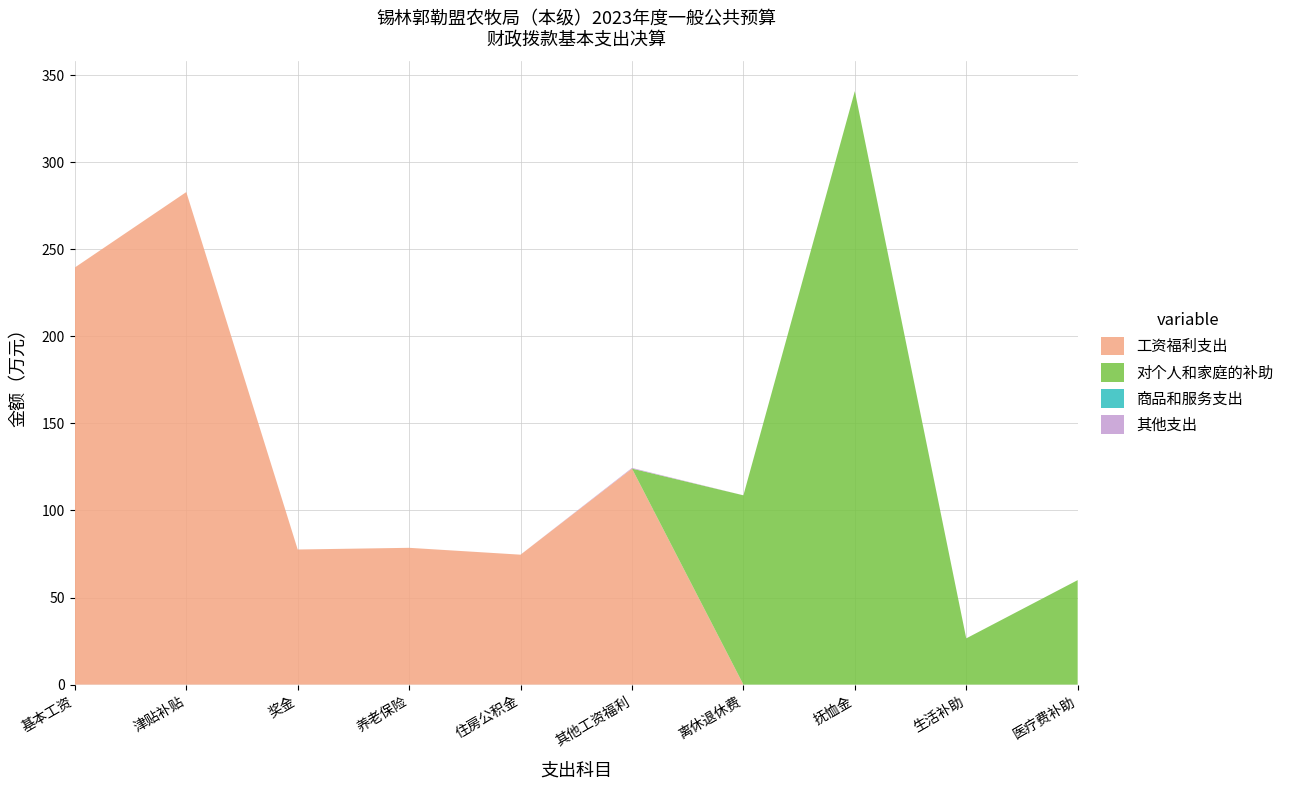

The value of 工资福利支出 at 生活补助 is 183.5. True or false?

False